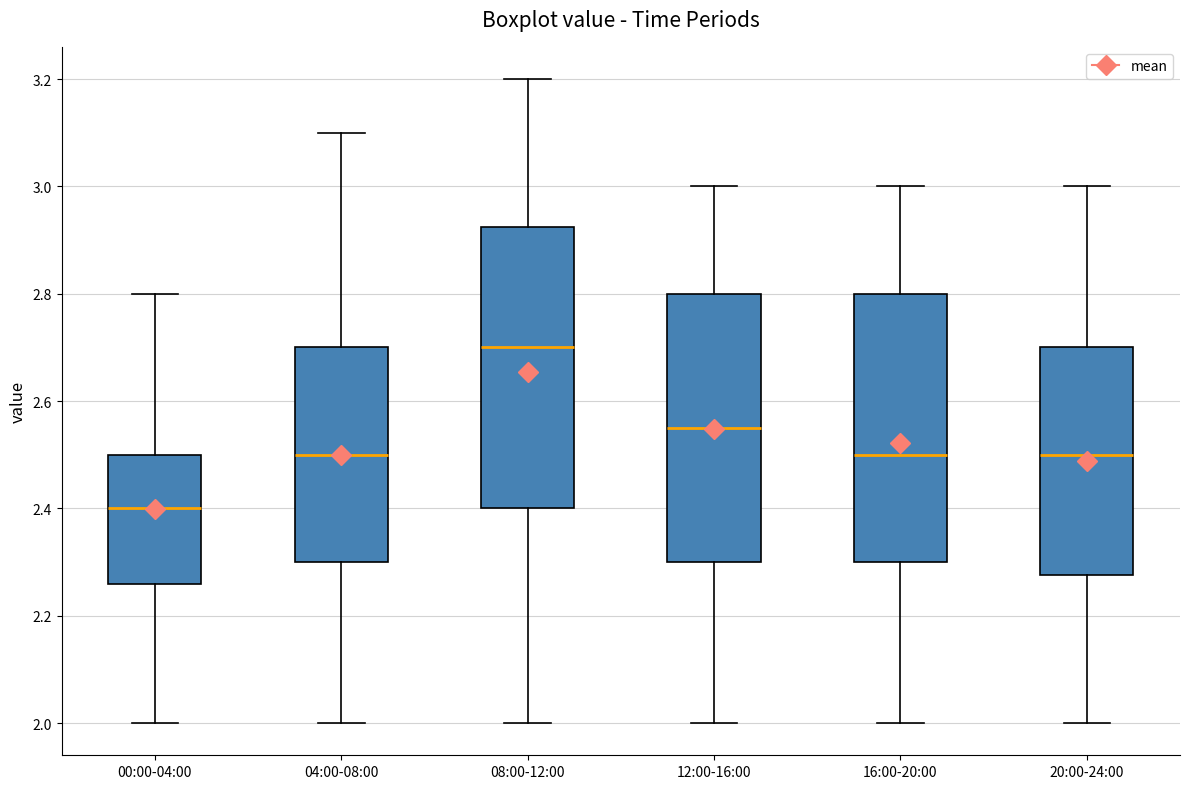

Reading left to right, transcribe this box plot: for each box, give where its median line is, the range the box spans, and where its two whiskers end, as read against the y-axis. The values are not printed on the chart, so give them approximately, as read against the axis.

00:00-04:00: median 2.40, box 2.26 to 2.50, whiskers 2.00 to 2.80
04:00-08:00: median 2.50, box 2.30 to 2.70, whiskers 2.00 to 3.10
08:00-12:00: median 2.70, box 2.40 to 2.92, whiskers 2.00 to 3.20
12:00-16:00: median 2.56, box 2.30 to 2.80, whiskers 2.00 to 3.00
16:00-20:00: median 2.50, box 2.30 to 2.80, whiskers 2.00 to 3.00
20:00-24:00: median 2.50, box 2.28 to 2.70, whiskers 2.00 to 3.00